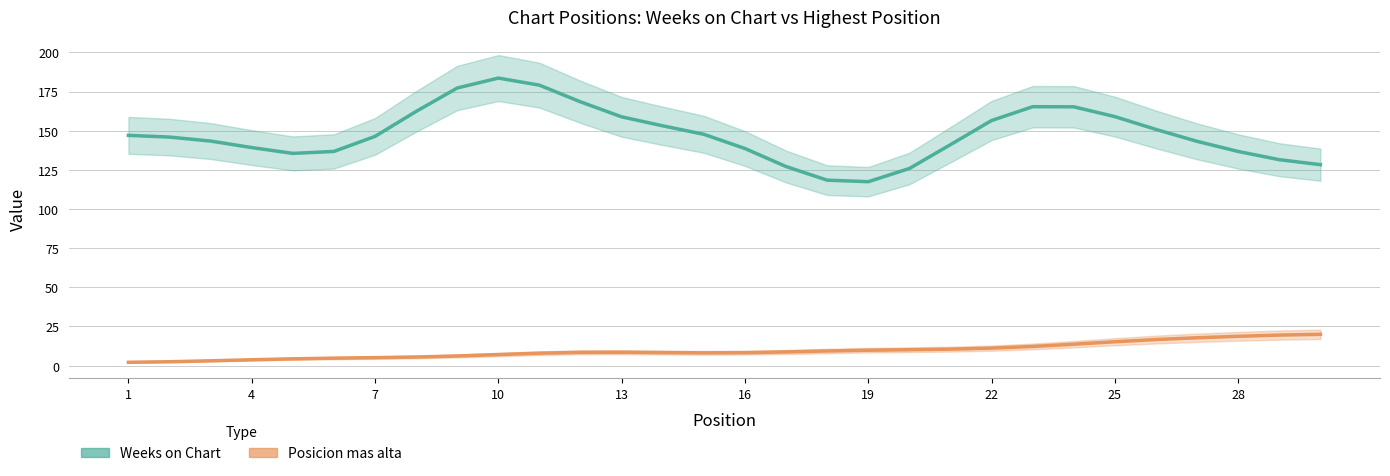

Between 4 and 21, which is larger?

21